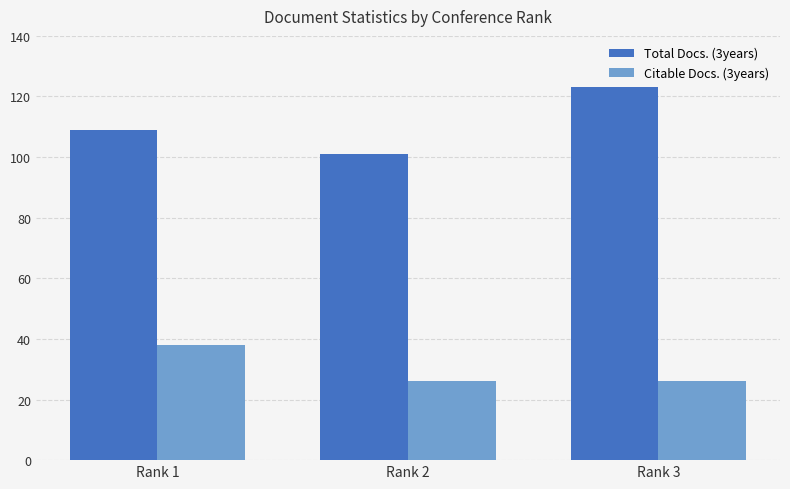

Reading right to left, extract all data points from this chart.

Total Docs. (3years): Rank 3=123	Rank 2=101	Rank 1=109
Citable Docs. (3years): Rank 3=26	Rank 2=26	Rank 1=38